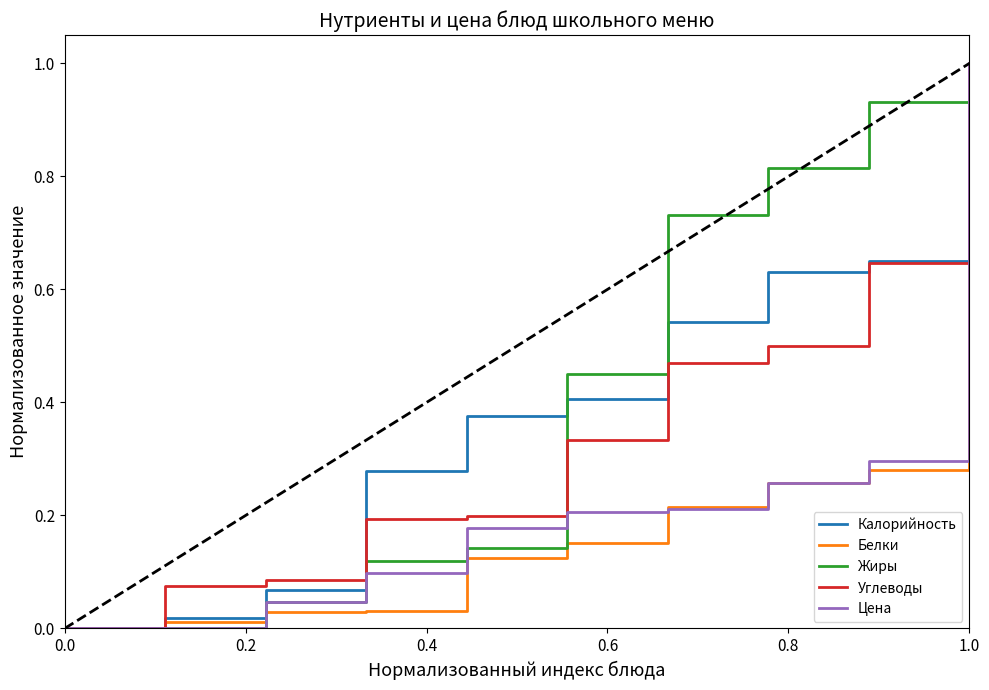

What is the greatest value displayed?

1.0